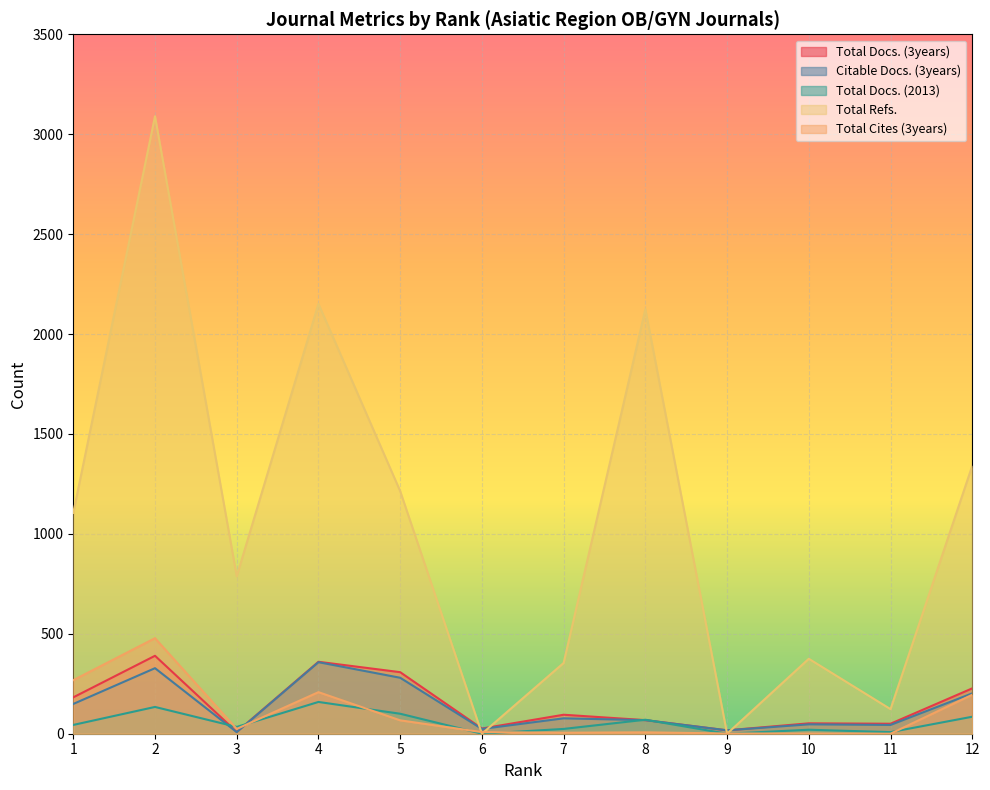

Rank the series by their maximum value, from highest to lowest.

Total Refs., Total Cites (3years), Total Docs. (3years), Citable Docs. (3years), Total Docs. (2013)